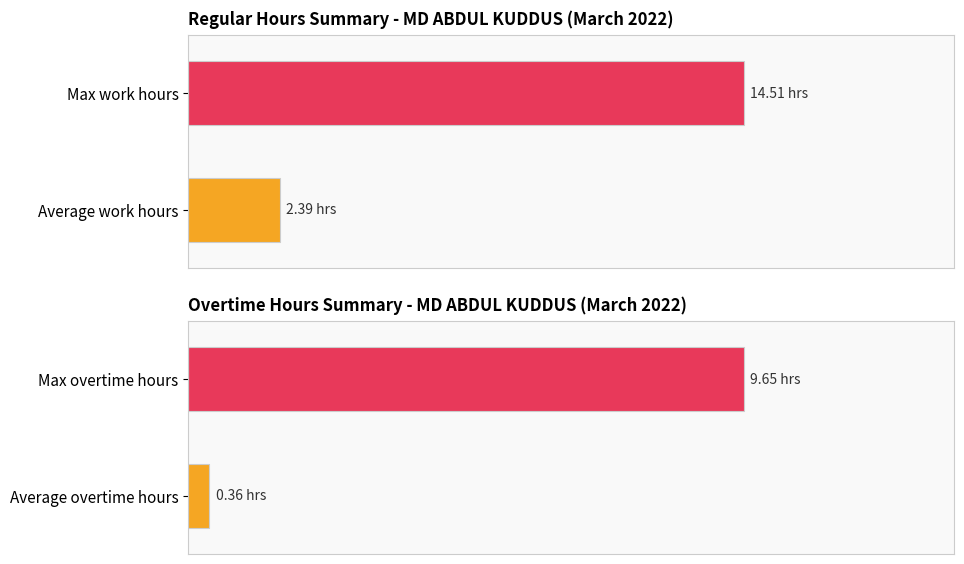

True or false: Regular Hours has a value of 4.6 at 27.

False